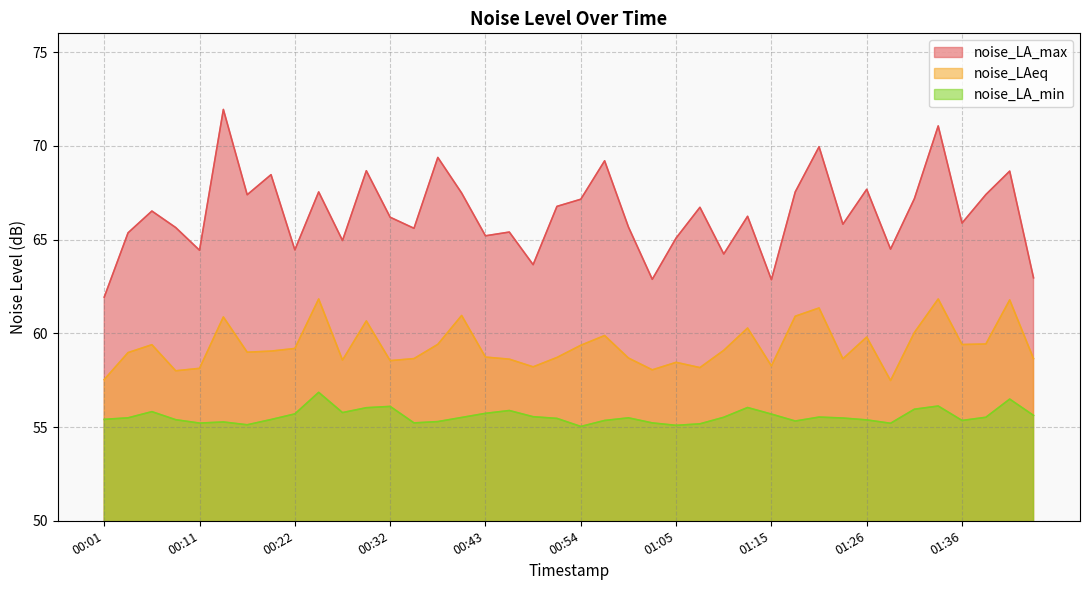

True or false: noise_LA_min and noise_LA_max cross at least once.

False